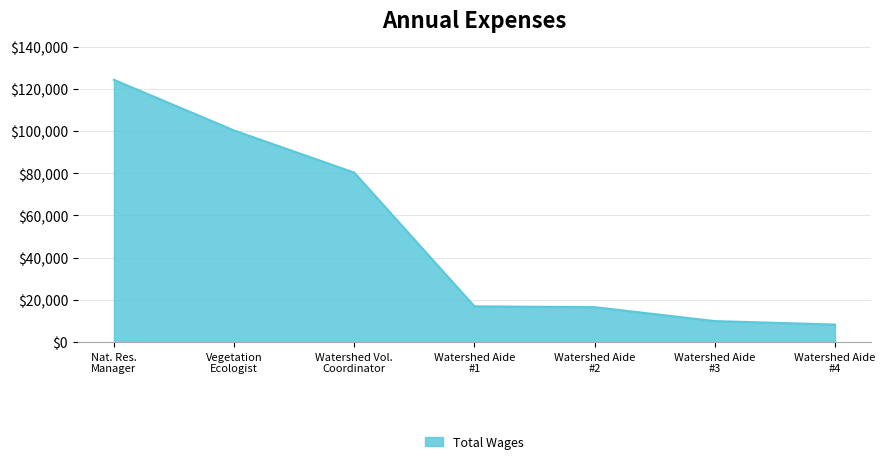

What is the greatest value displayed?

124229